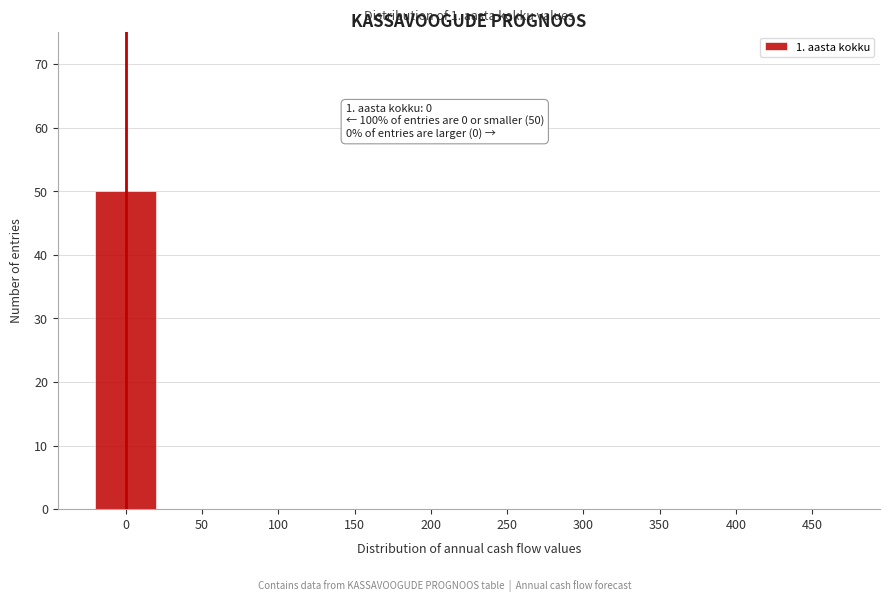

Reading left to right, list all the values displayed in this chart.

0=50	50=0	100=0	150=0	200=0	250=0	300=0	350=0	400=0	450=0